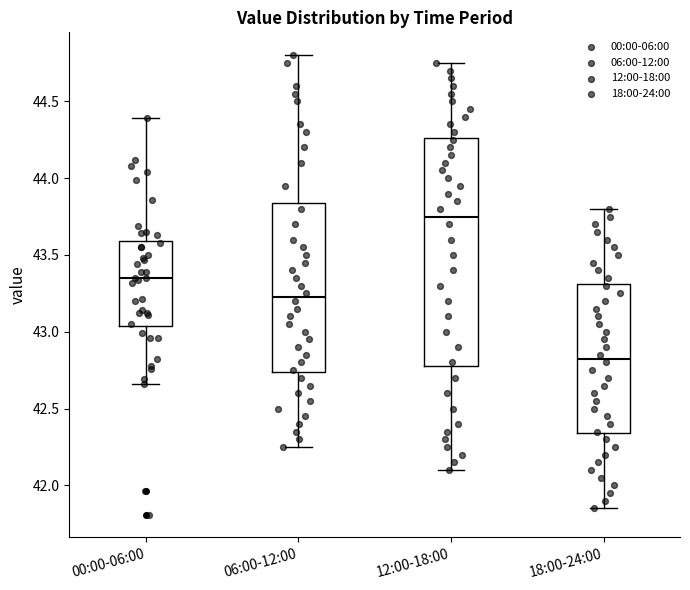

Which box is the tallest, from its lower edge to its upper edge?

12:00-18:00